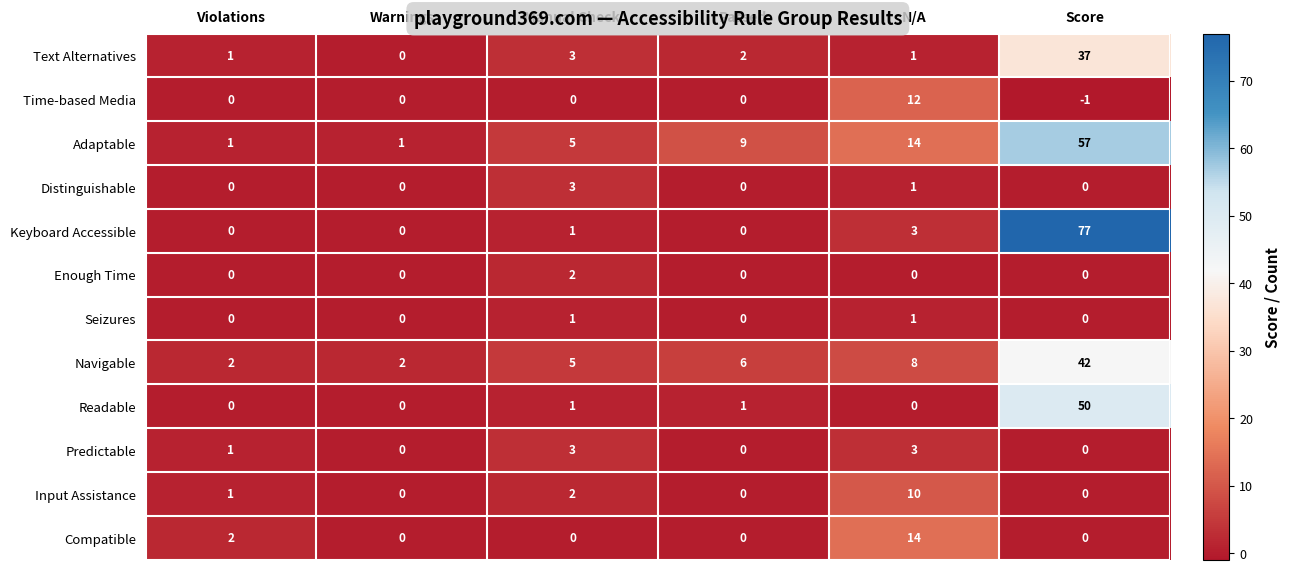

What is the total value across all series at Score?

262